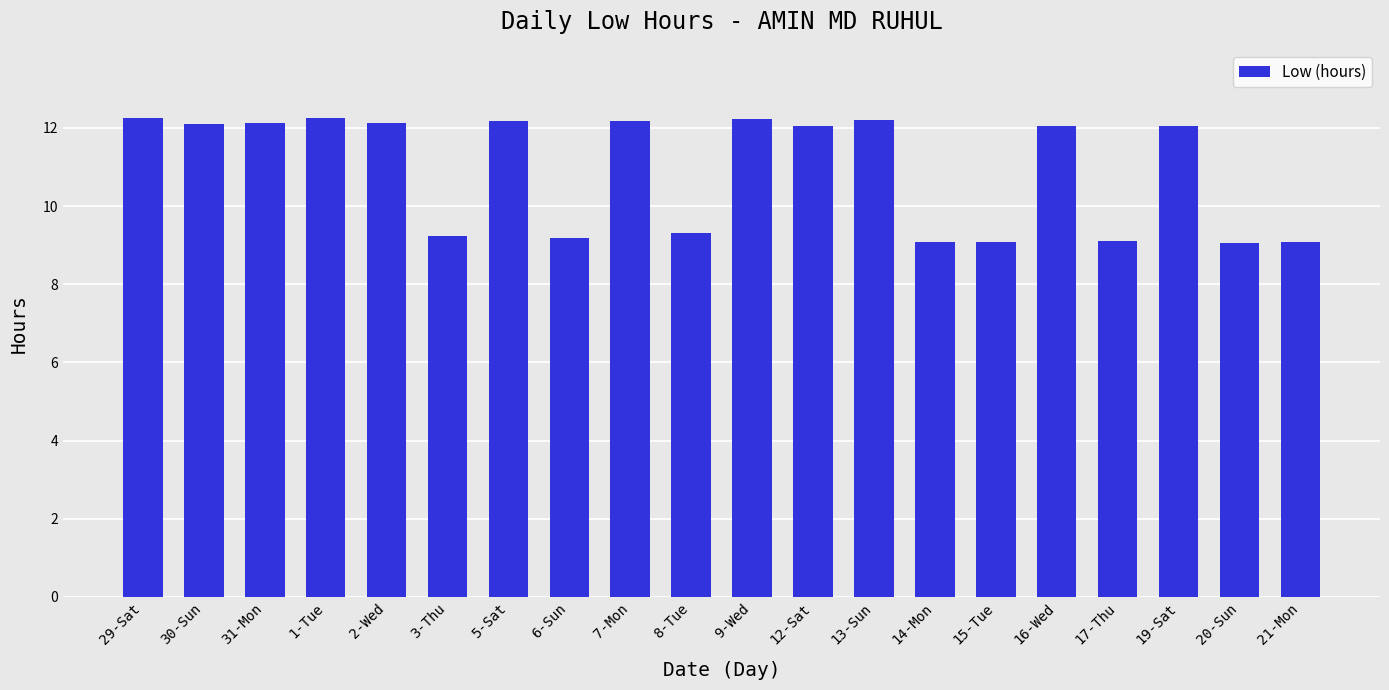

True or false: the data shows 6.9 at 30-Sun.

False